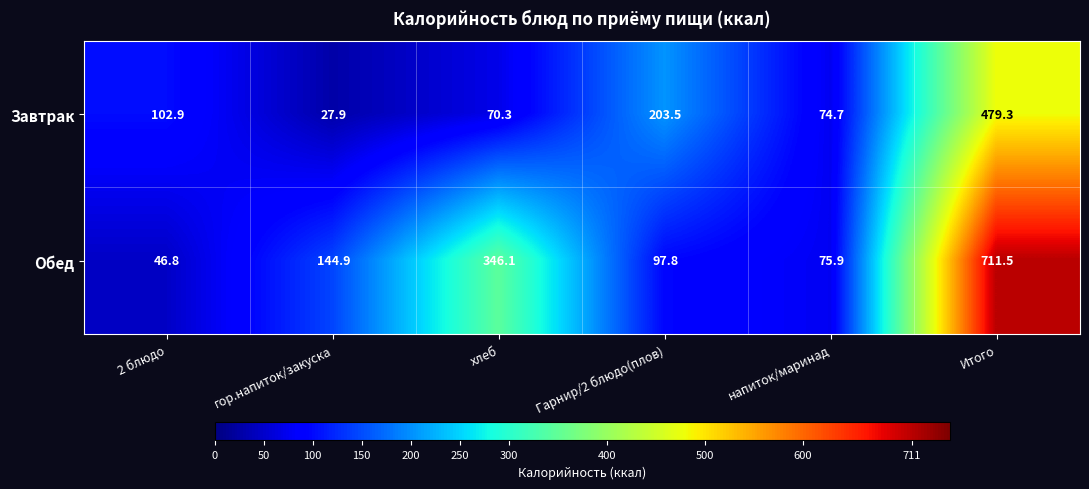

Rank the series at Итого from lowest to highest value.

Завтрак, Обед